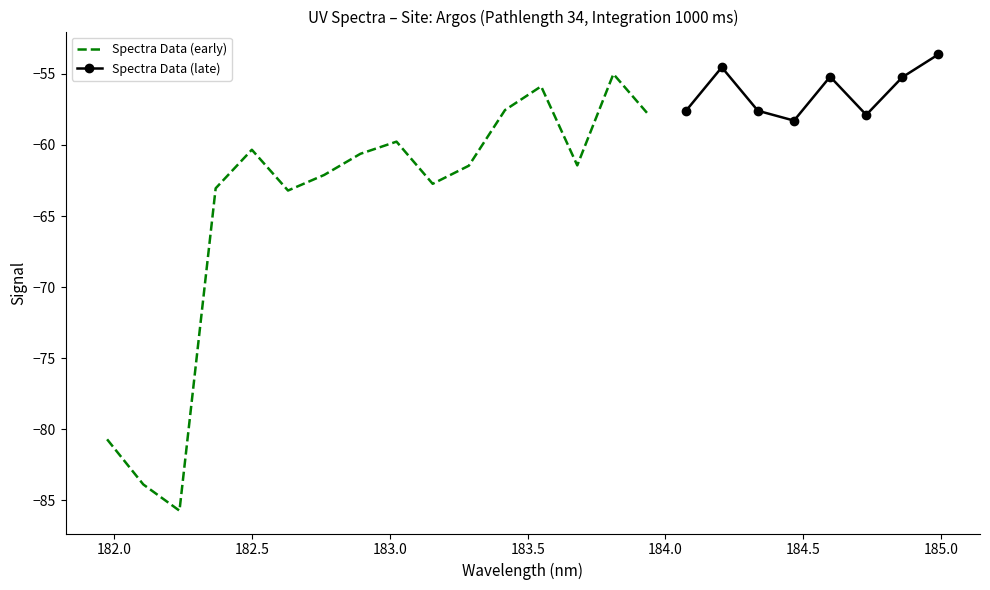

Reading right to left, list all the values displayed in this chart.

-53.6	-55.2	-57.9	-55.2	-58.3	-57.6	-54.5	-57.6	-57.9	-55.0	-61.4	-55.9	-57.5	-61.5	-62.7	-59.8	-60.6	-62.1	-63.2	-60.3	-63.0	-85.7	-83.9	-80.7